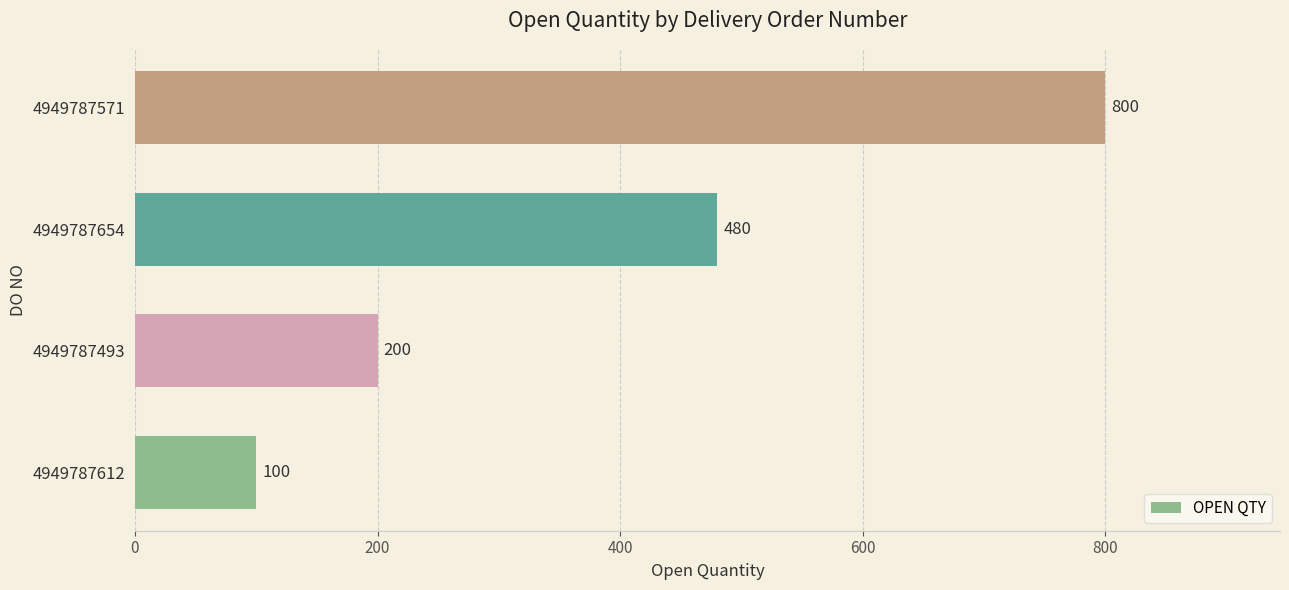

Read the value at 4949787493.

200